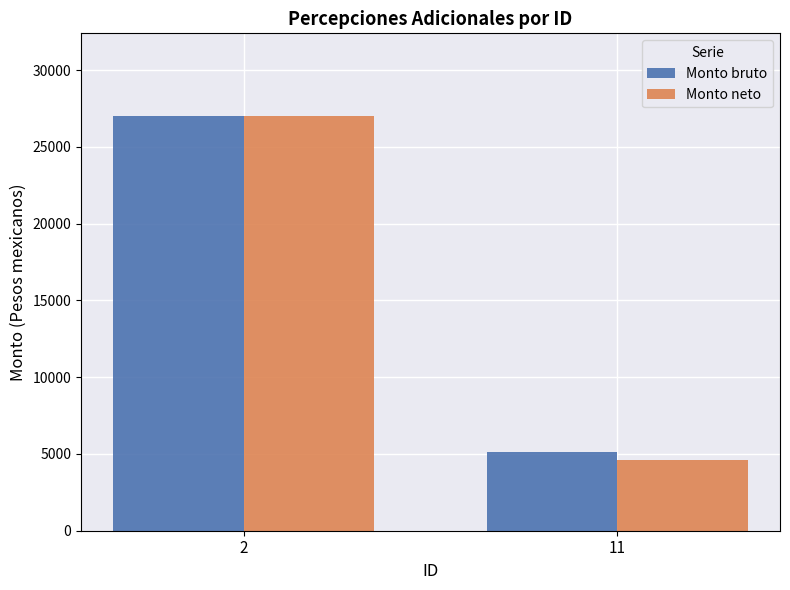

Rank the categories by Monto bruto value from lowest to highest.

11, 2